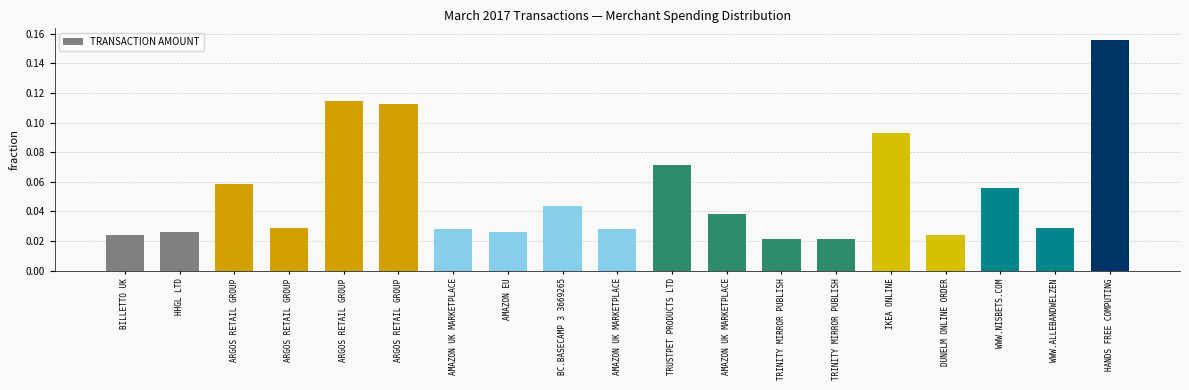

True or false: the data shows 0.1 at ARGOS RETAIL GROUP.

True